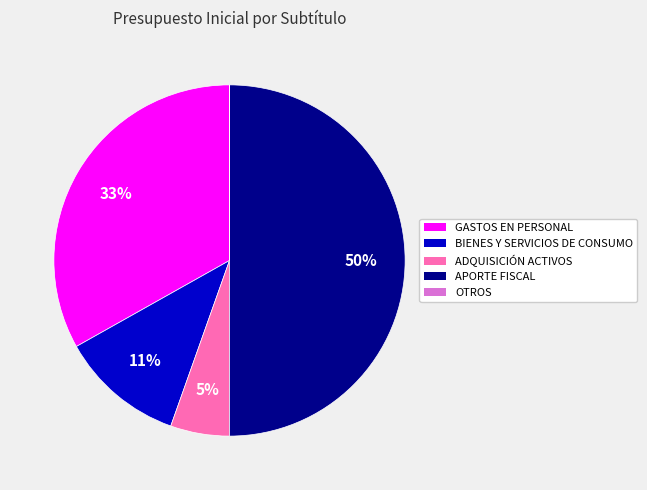

The APORTE FISCAL slice represents 50% of the pie. True or false?

True